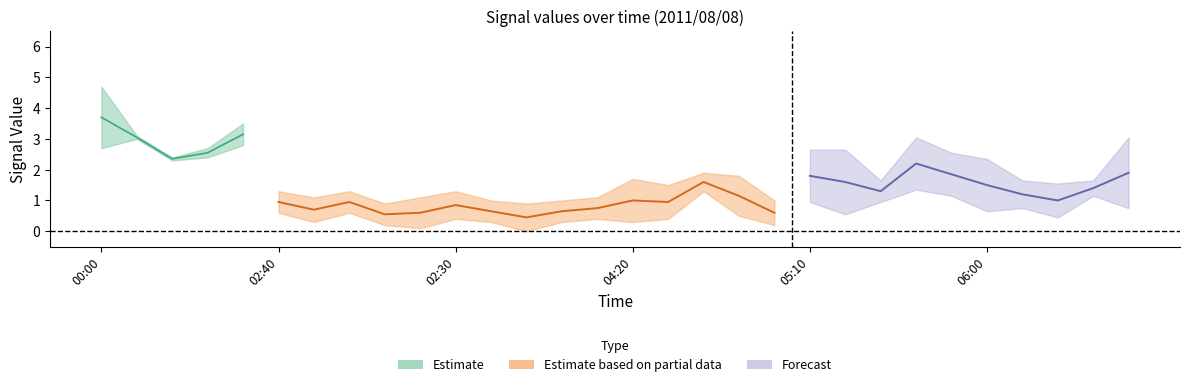

True or false: 2.194 has more than 2 interior local peaks.

True